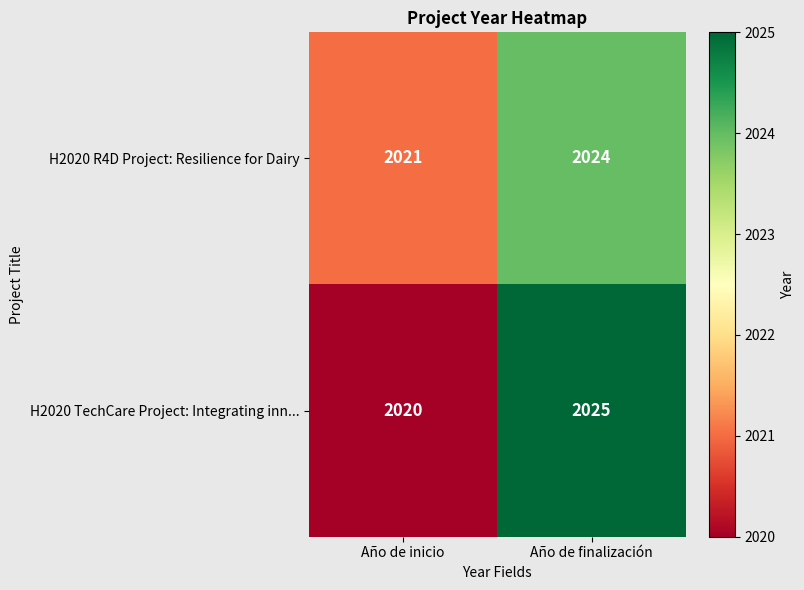

How many data points does each series have?

2